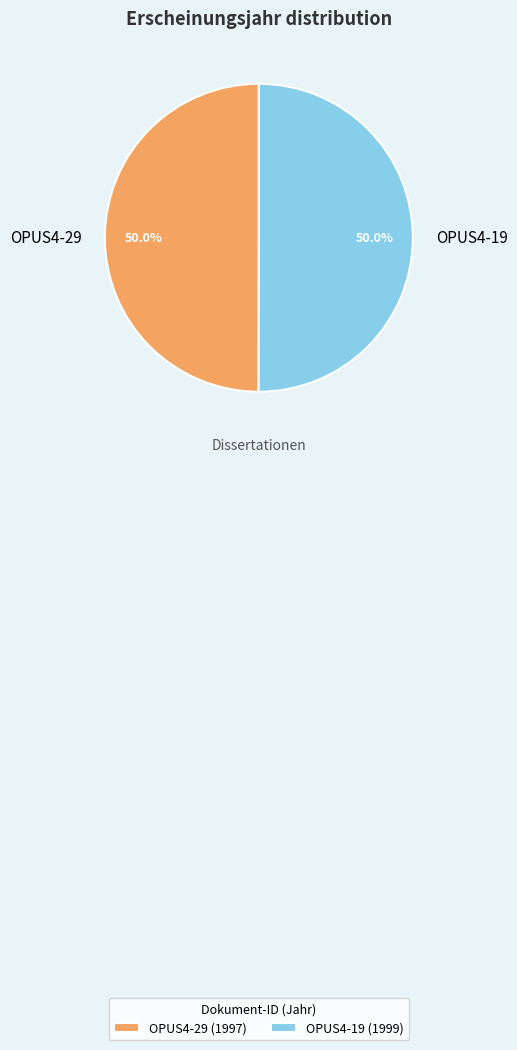

Approximately how many times larger is the value at OPUS4-19 compared to OPUS4-29?

1.0